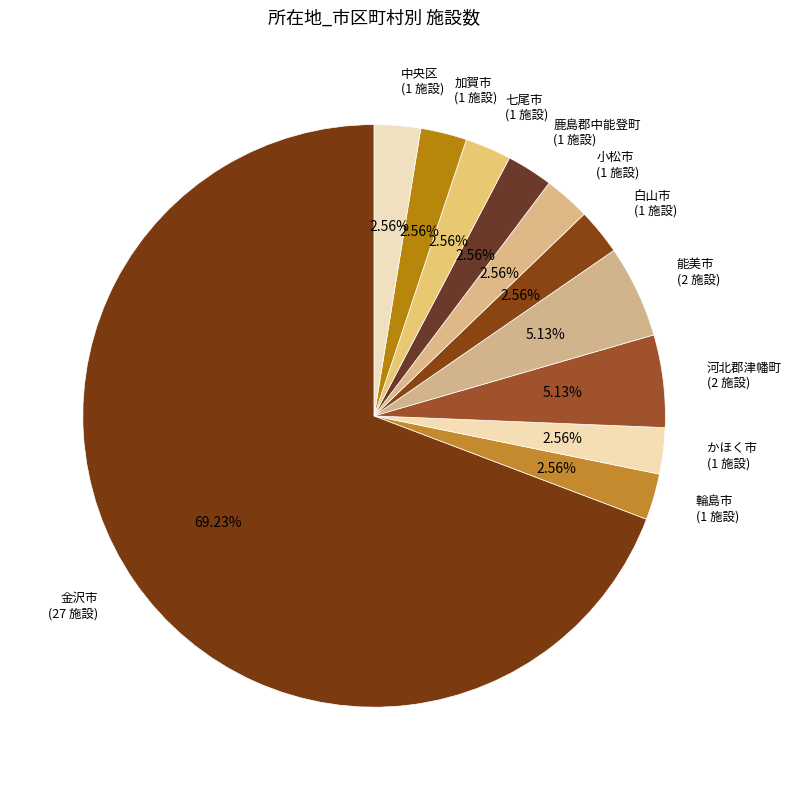

Do 金沢市 (27 施設) and 小松市 (1 施設) together represent more than half of the pie?

Yes